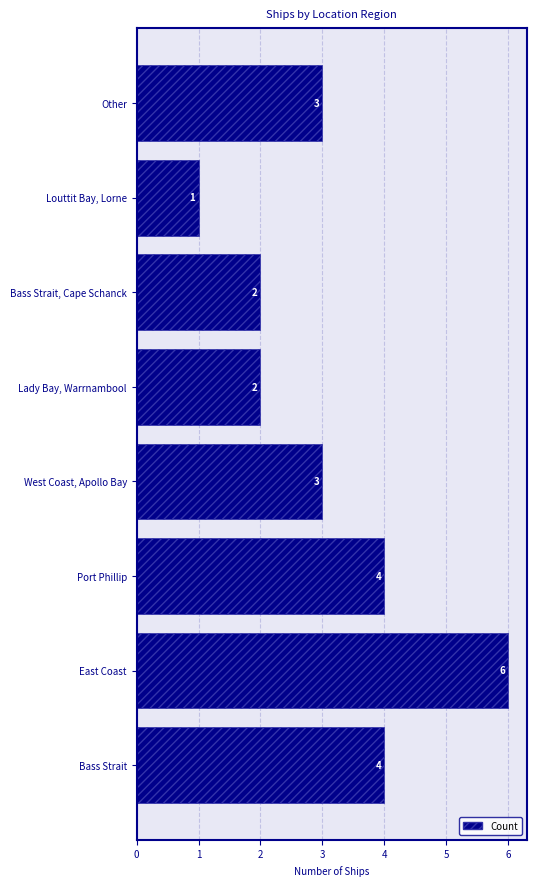

What is the minimum value shown in the chart?

1